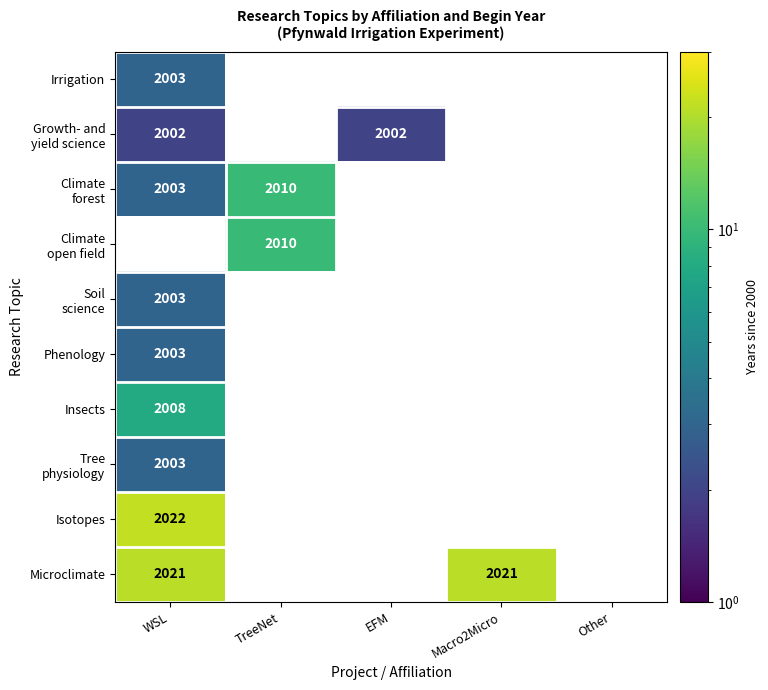

The value of Microclimate at Macro2Micro is 2021. True or false?

True